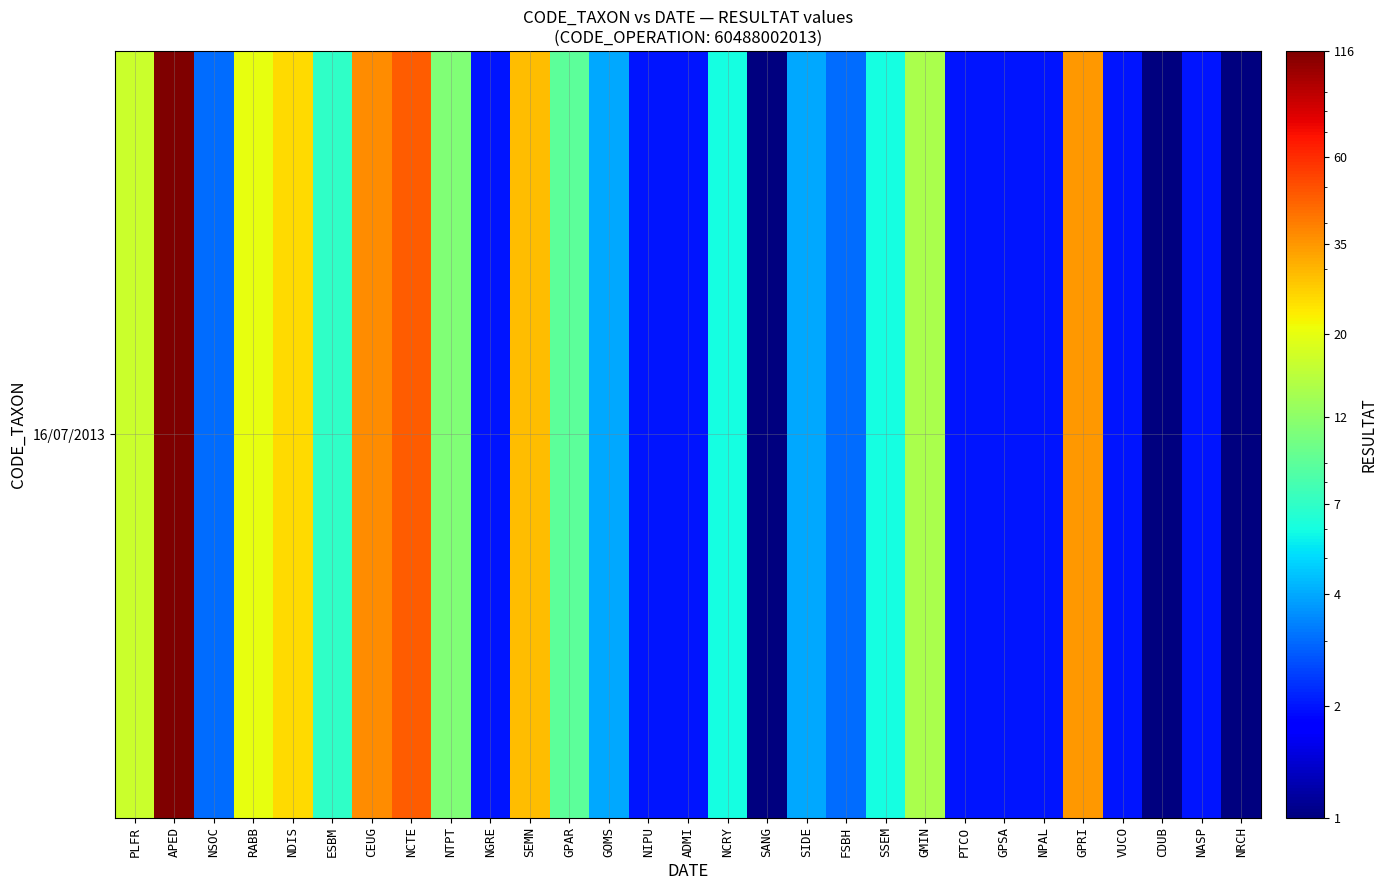

What is the difference between the values at CEUG and APED?

79